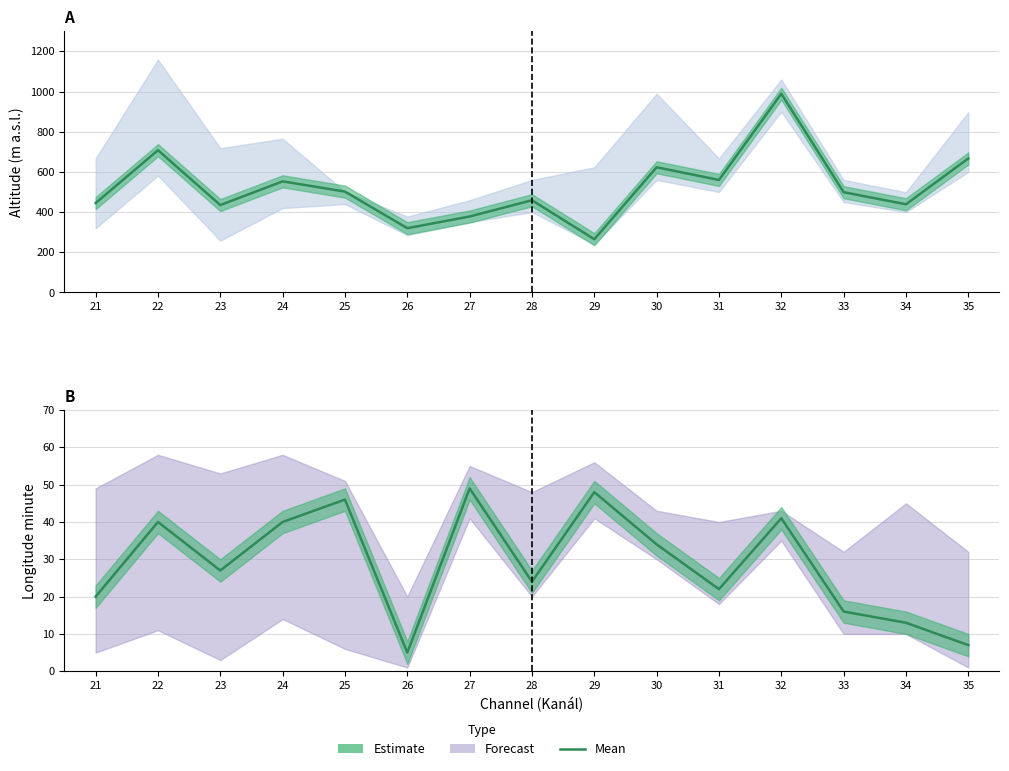

What is the ratio of the value at 23 to the value at 29?

0.6